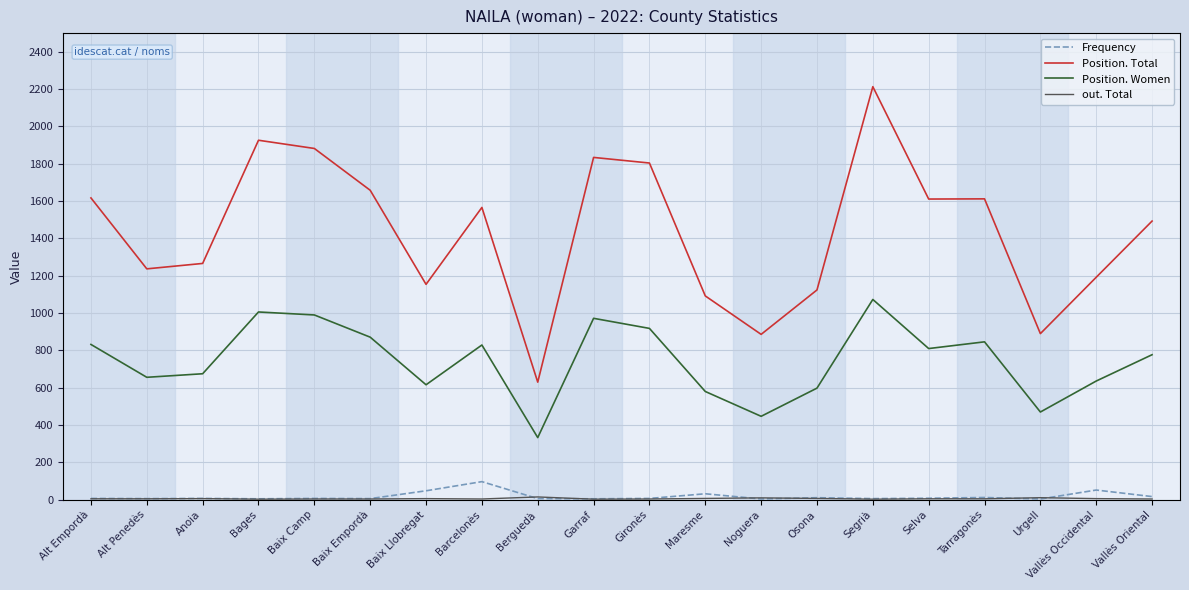

True or false: Position. Women has a value of 1128 at Alt Empordà.

False